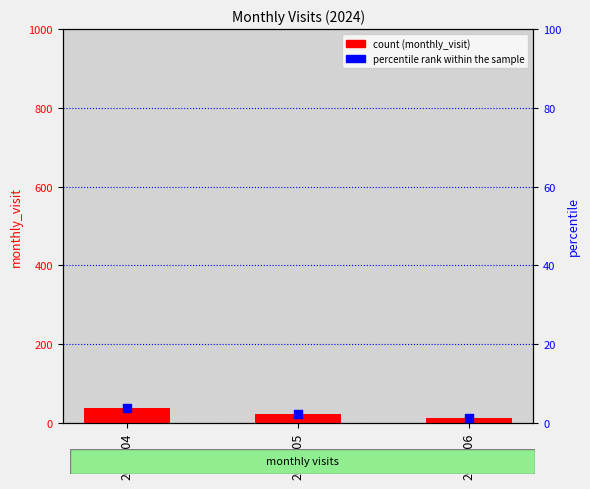

Which series contains the lowest Y value?

percentile rank